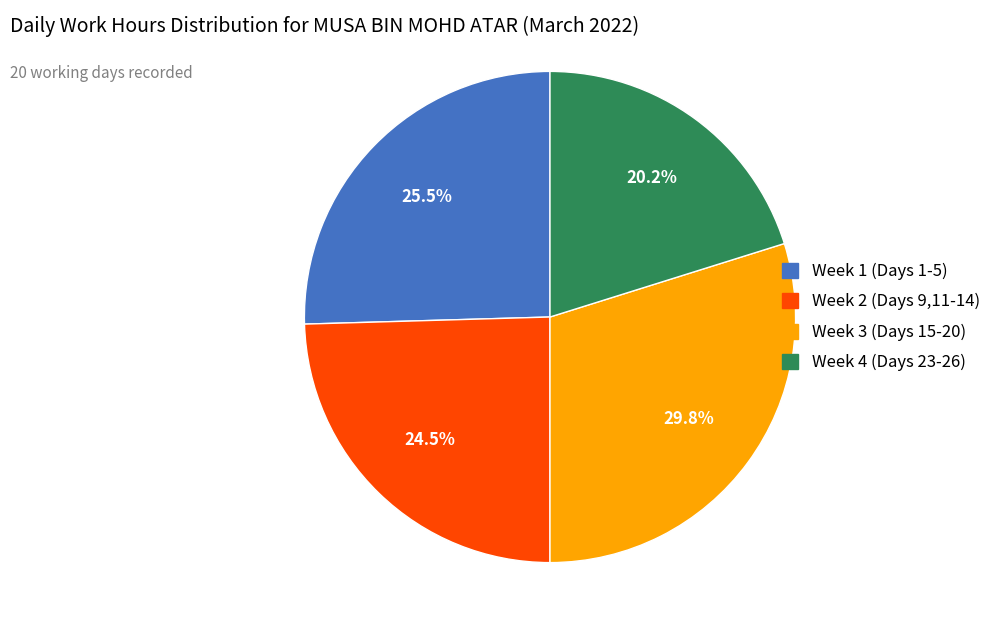

How many slices are in this pie chart?

4